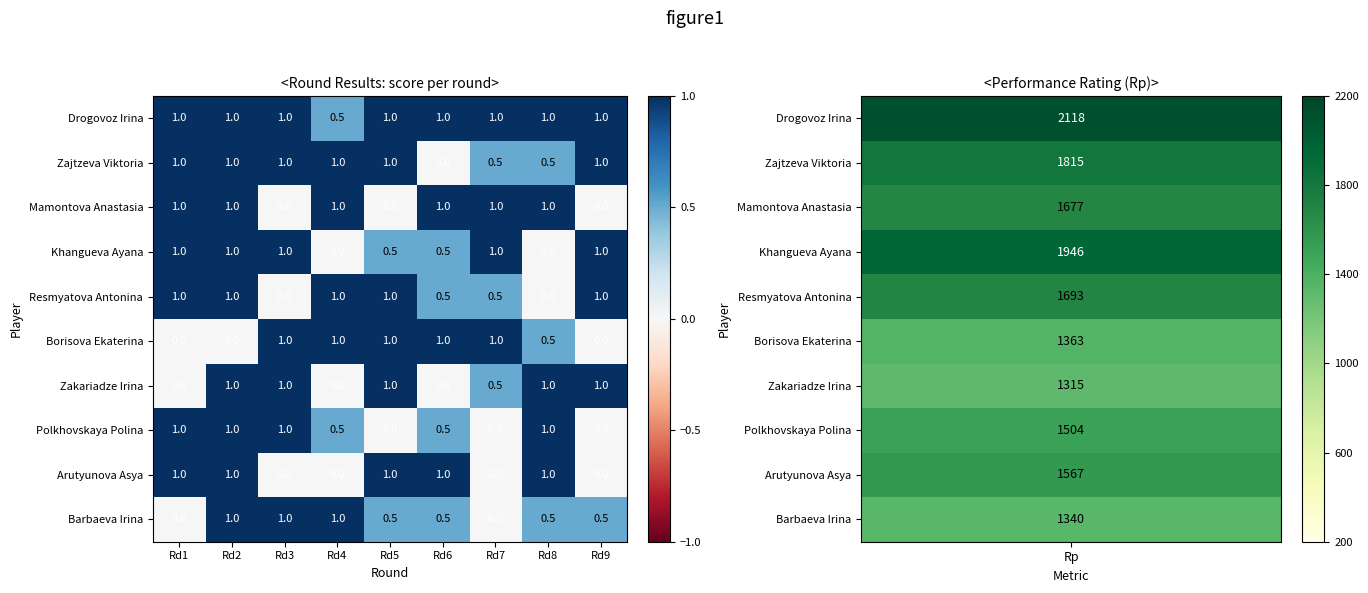

What is the difference between the highest and lowest values at Rd6?

1.0